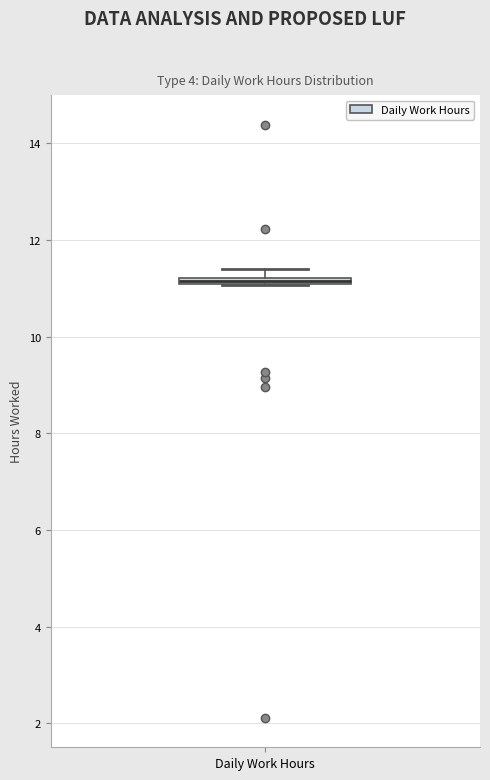

Where is the upper edge of the box for Daily Work Hours on the y-axis? The values are not printed on the chart, so give them approximately, as read against the axis.

11.2